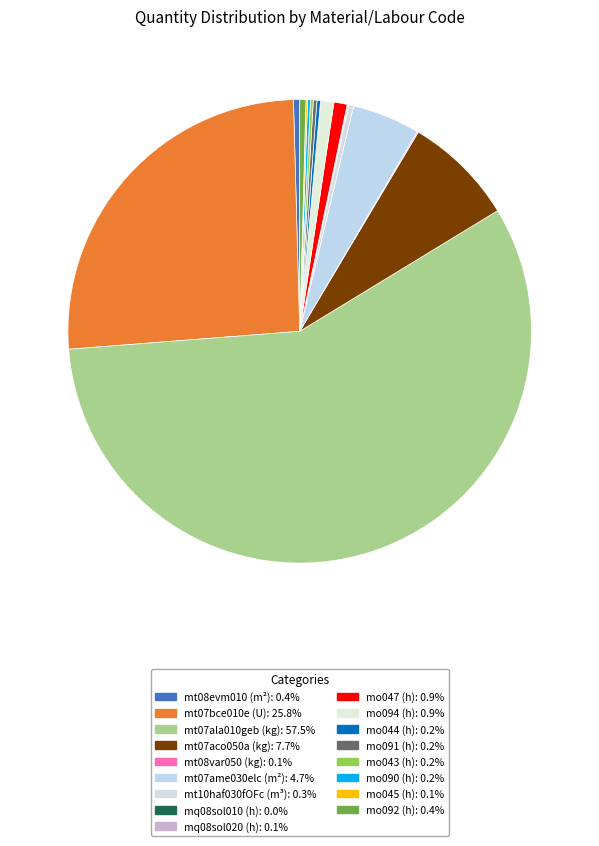

To the nearest percent, what portion does mt07aco050a (kg) represent?

8%